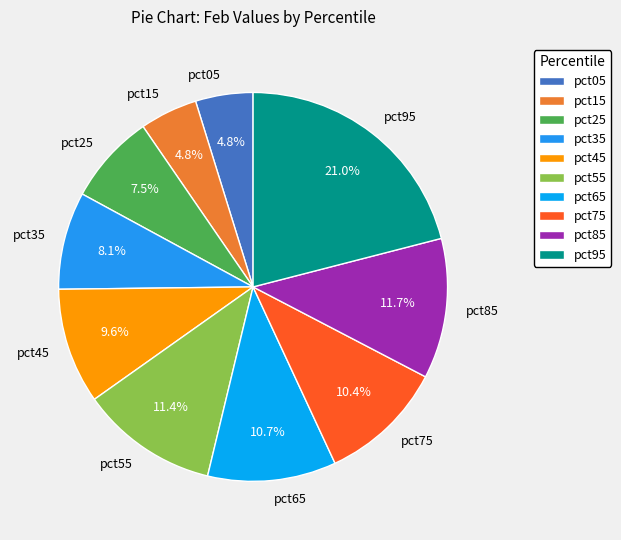

To the nearest percent, what is the difference between the largest and smallest slice percentages?

16%